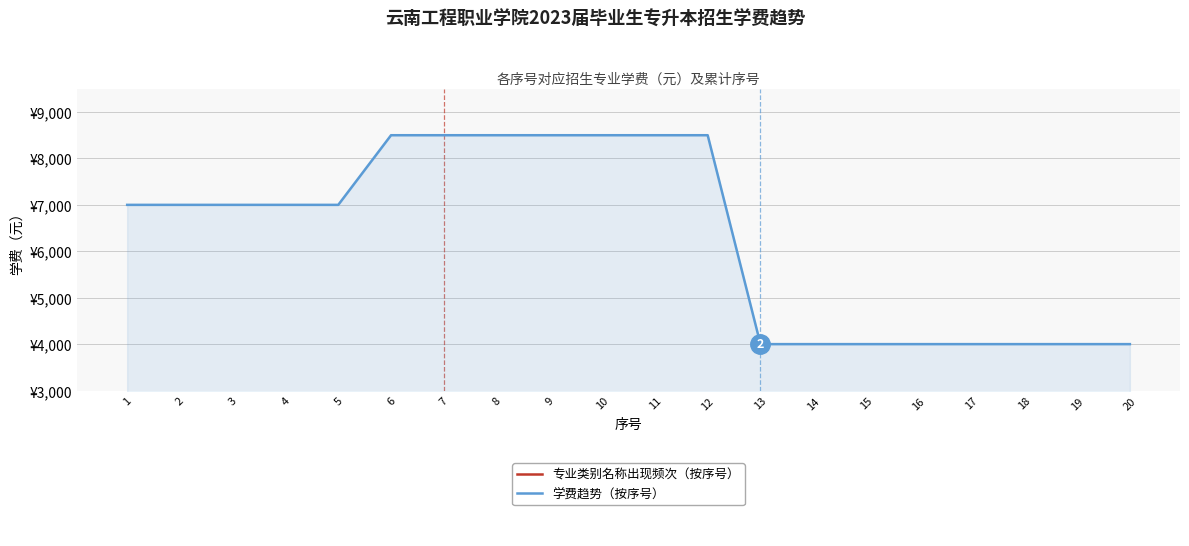

True or false: 学费趋势（按序号） has more than 0 interior local peaks.

False